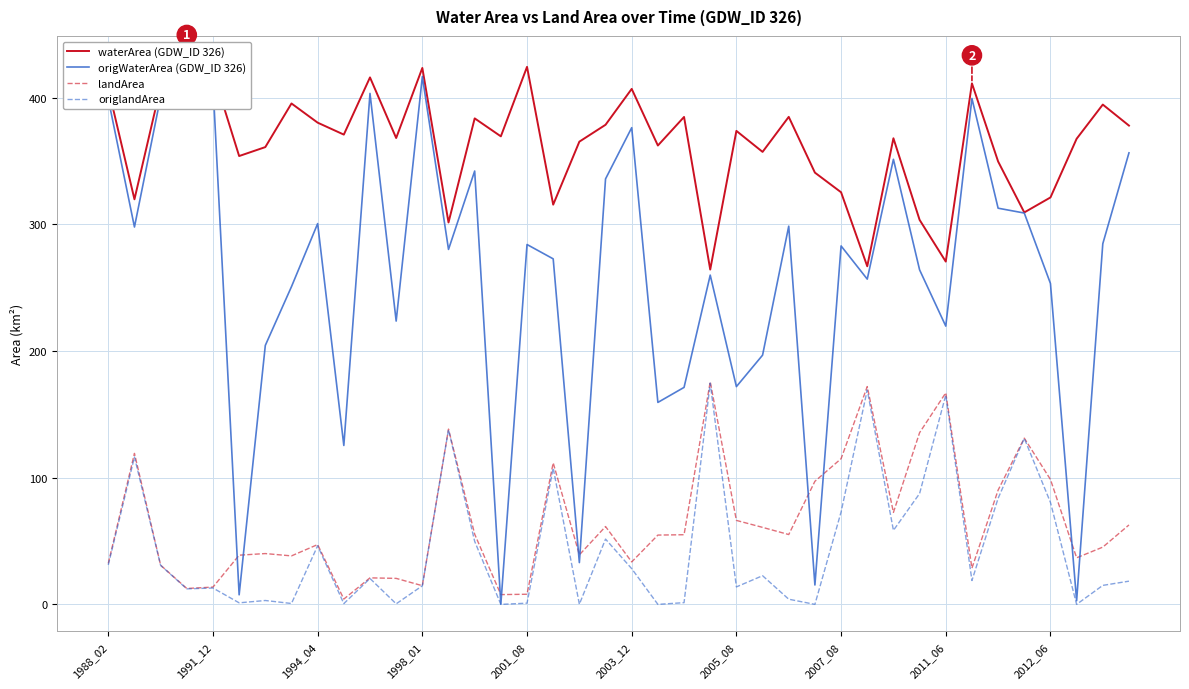

The value of origlandArea at 2005_08 is 13.8. True or false?

True